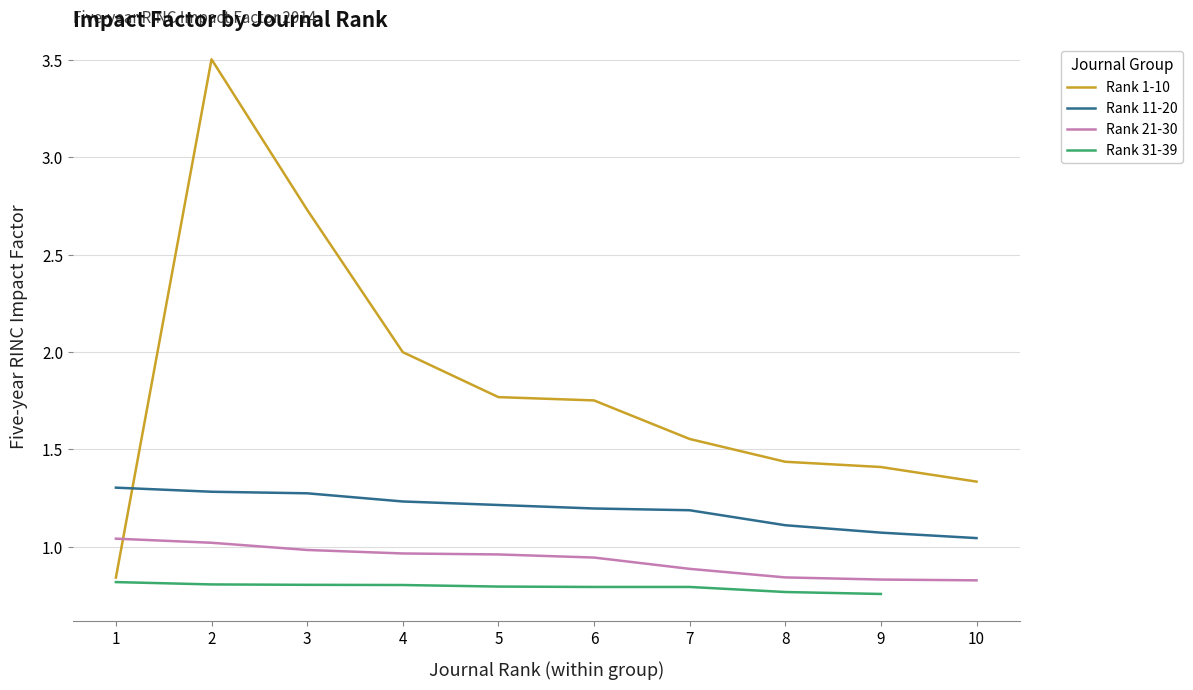

True or false: Rank 21-30 has more than 1 interior local peaks.

False